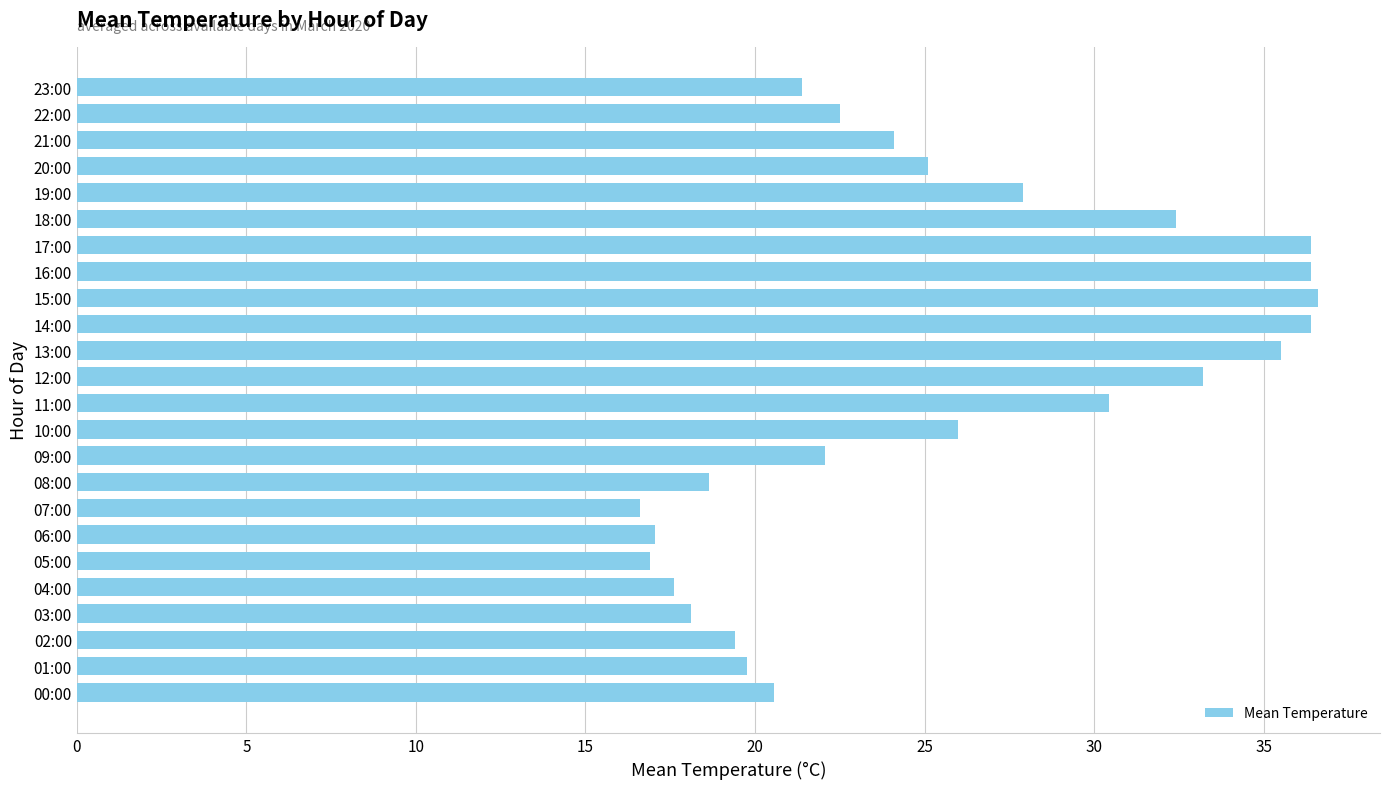

What is the change in value from 15:00 to 23:00?

-15.2